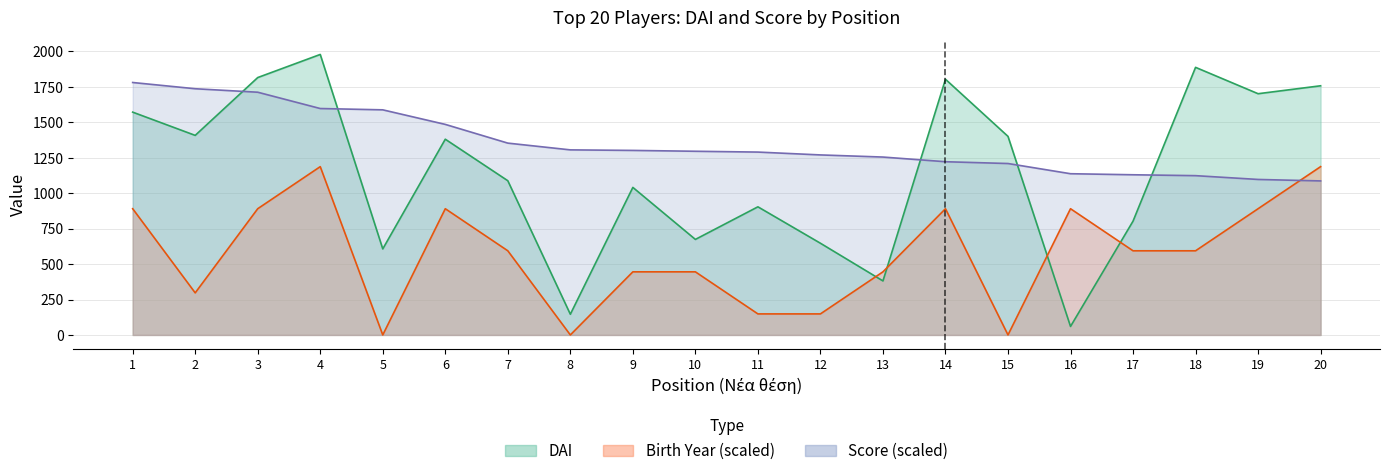

At which category is the sum across all series the highest?

4